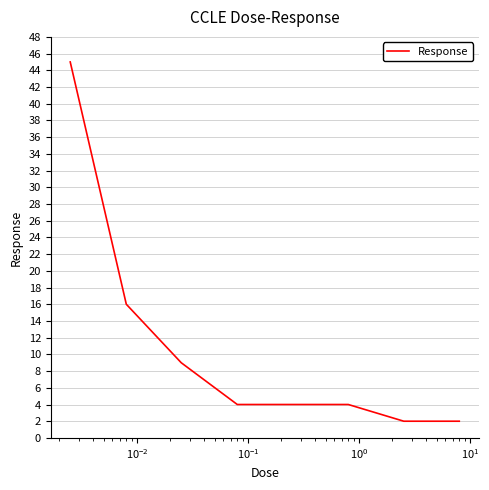

True or false: the data has more than 2 interior local peaks.

False